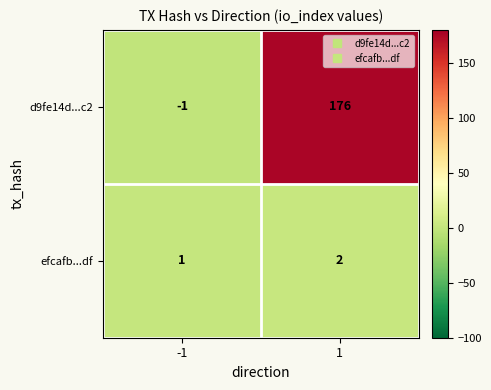

What is the difference between the highest and lowest values at 1?

174